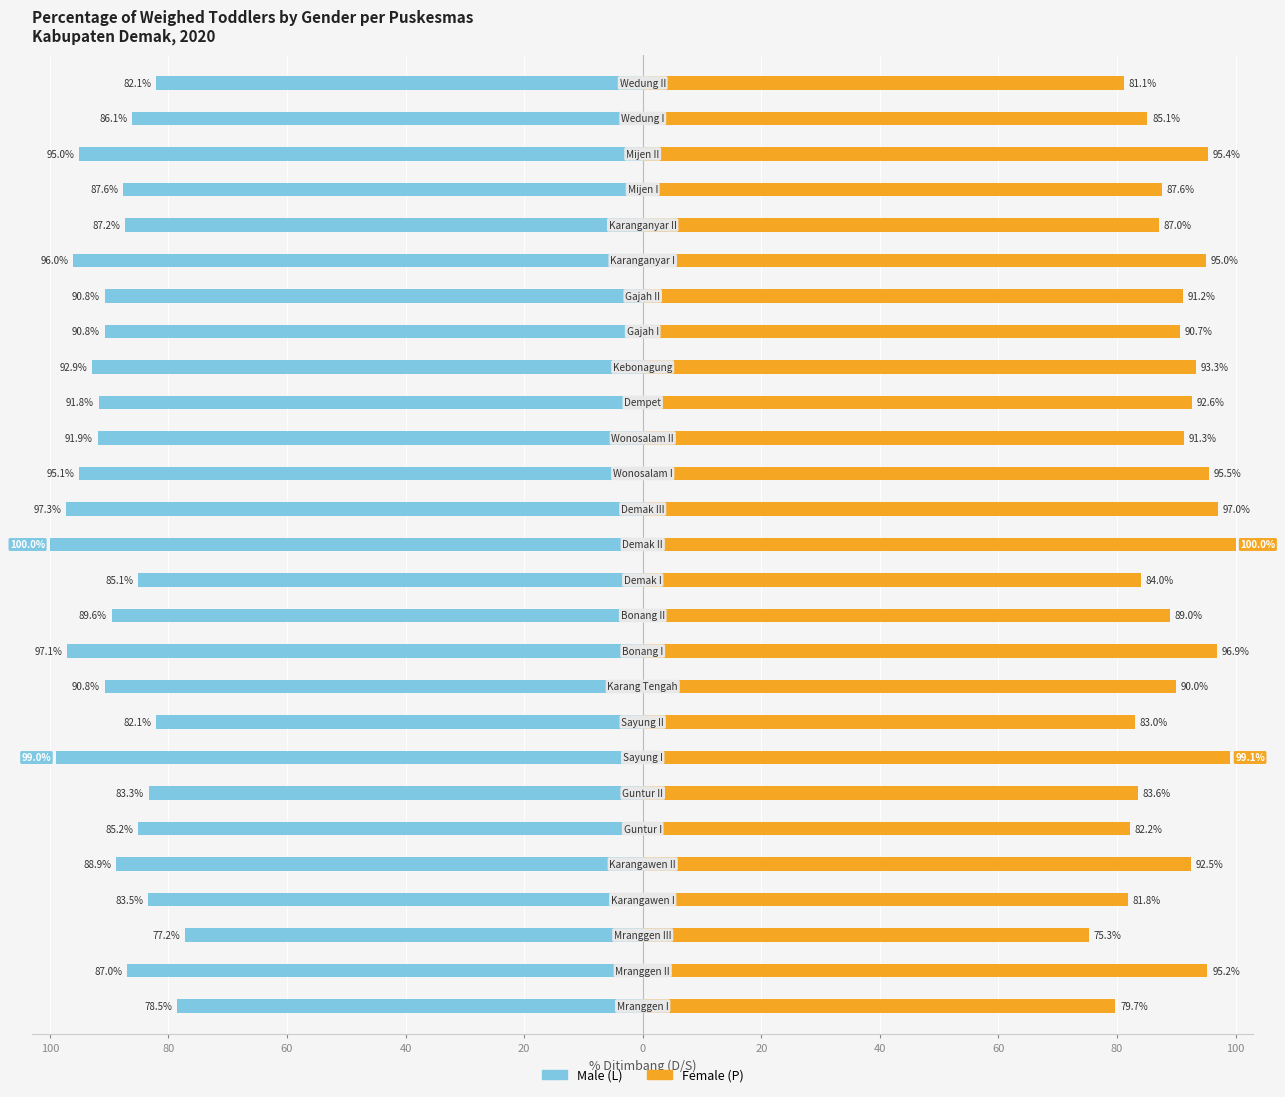

What are all the series names shown in the legend?

Male (L), Female (P)